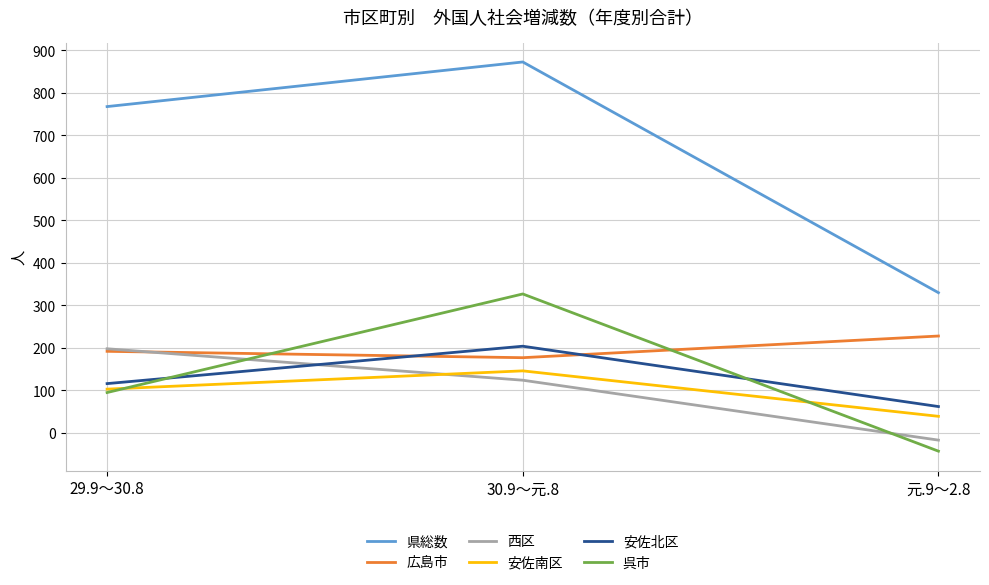

At which category is the sum across all series the highest?

30.9～元.8